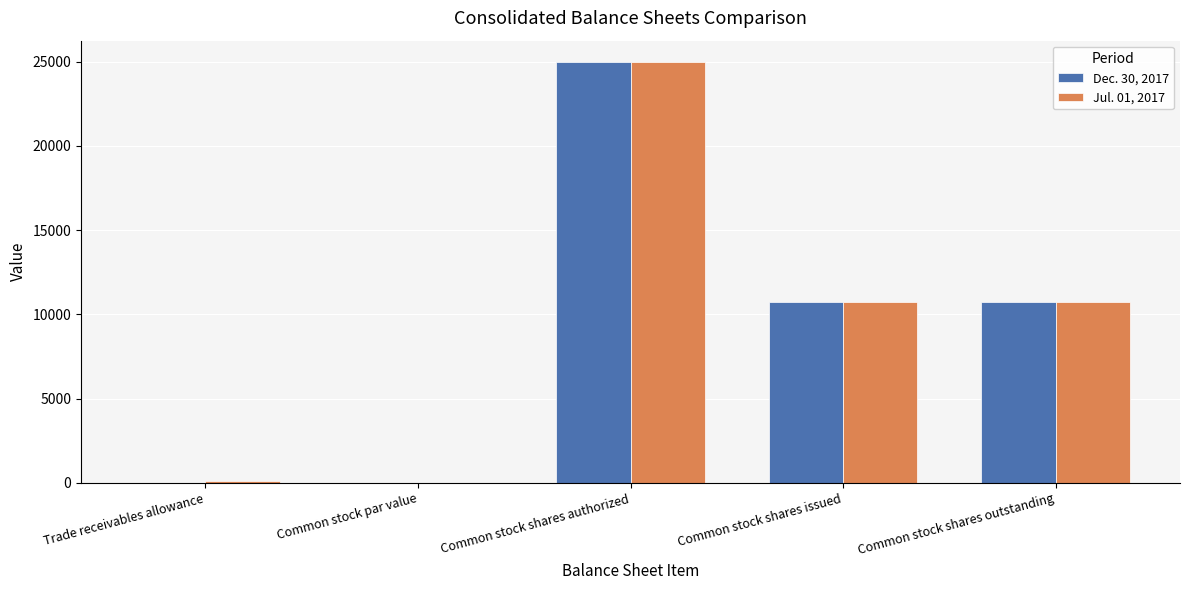

What is the total value across all series at Common stock shares outstanding?

21520